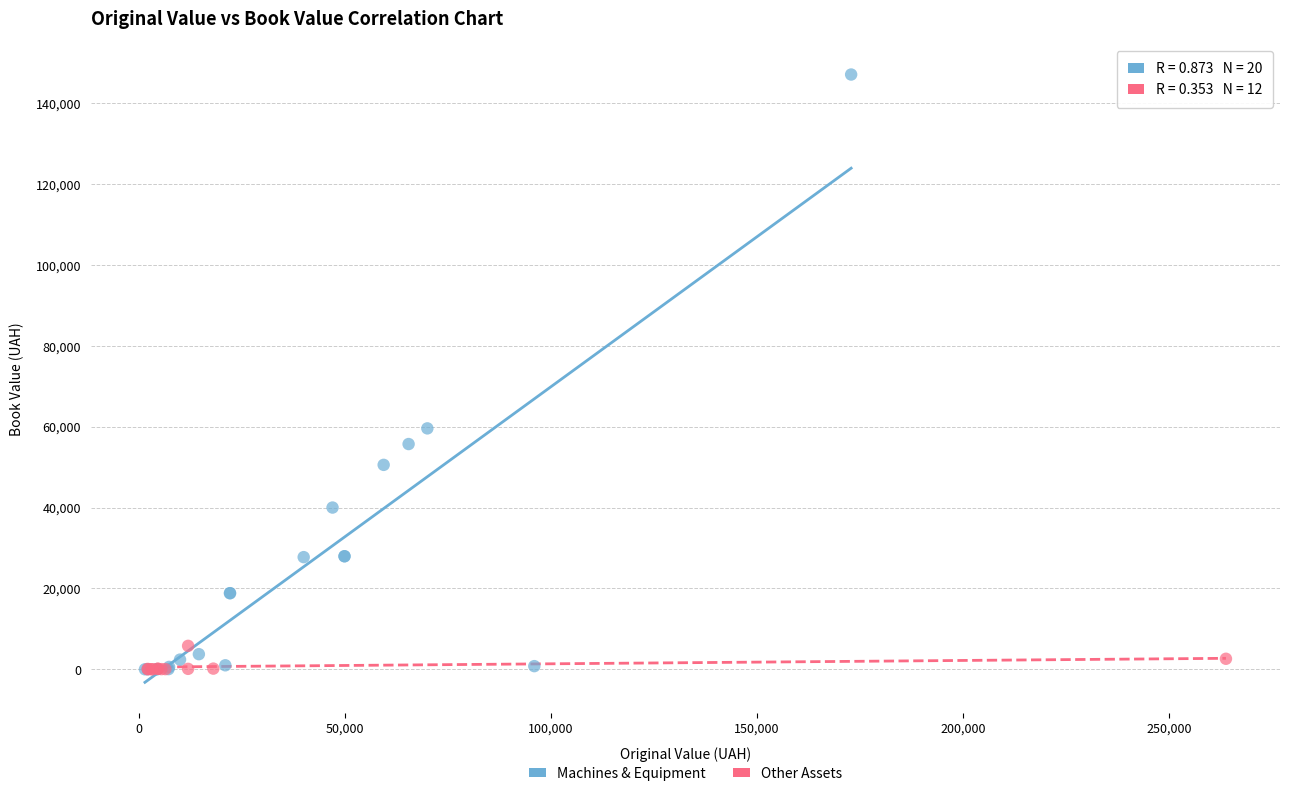

Which series contains the highest Y value?

Machines & Equipment